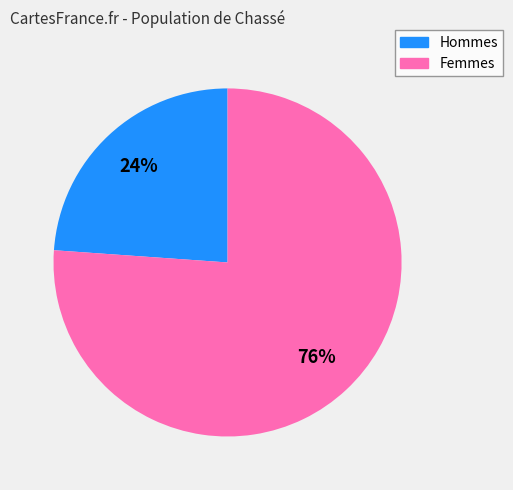

How many slices are in this pie chart?

2